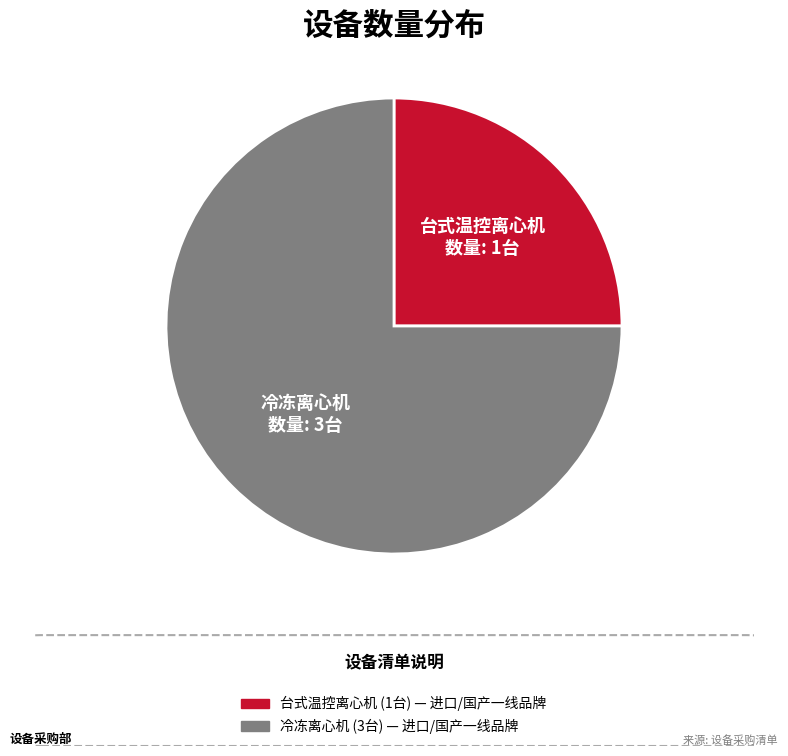

How many segments does this pie chart have?

2